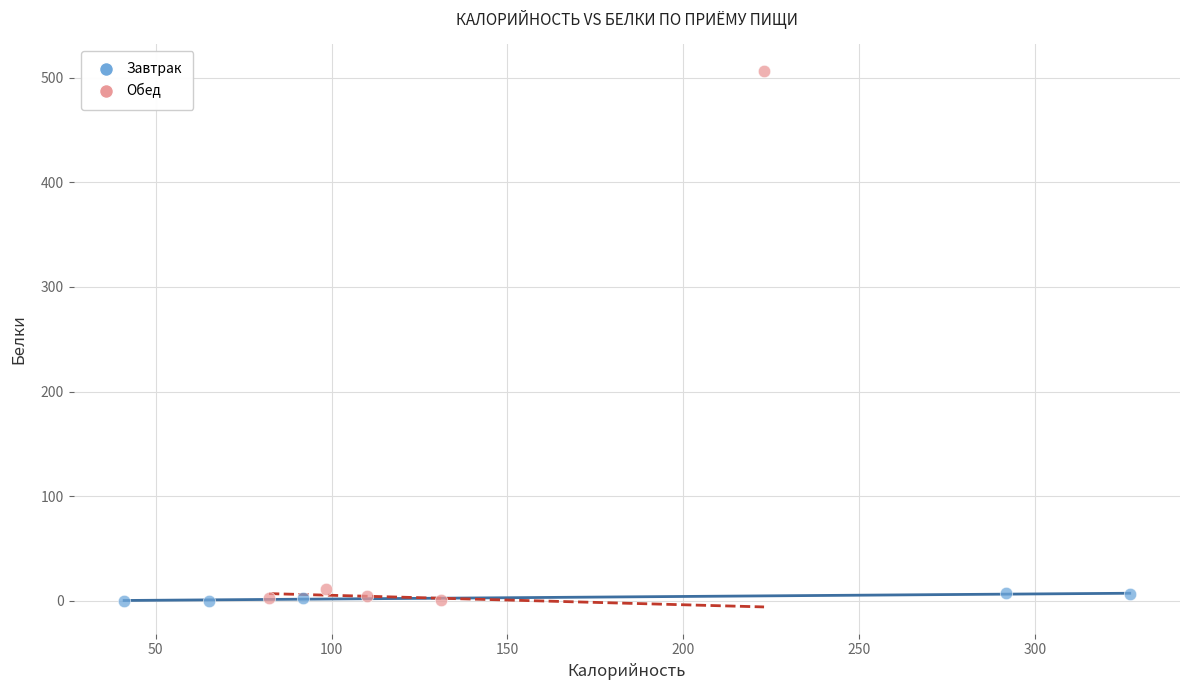

What are all the series names shown in the legend?

Завтрак, Обед